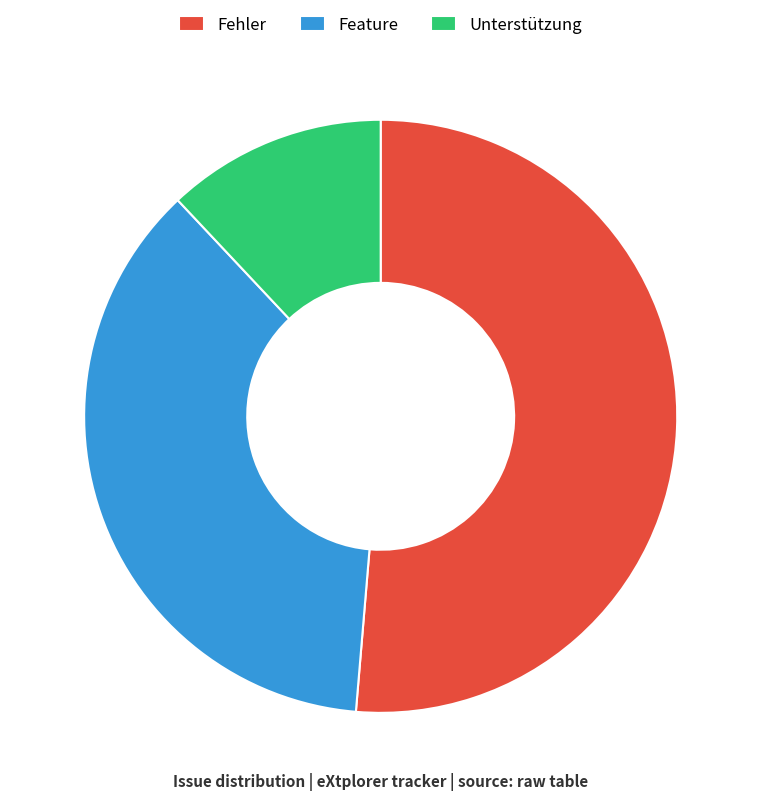

Is there a majority slice in this chart?

Yes